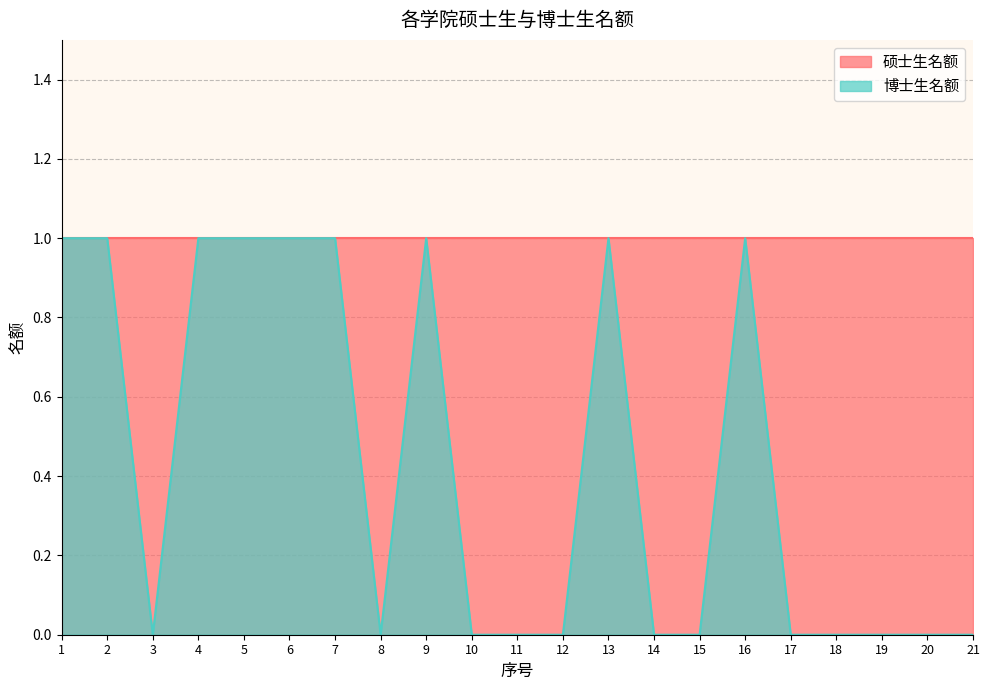

Between 5 and 16, which is larger?

5